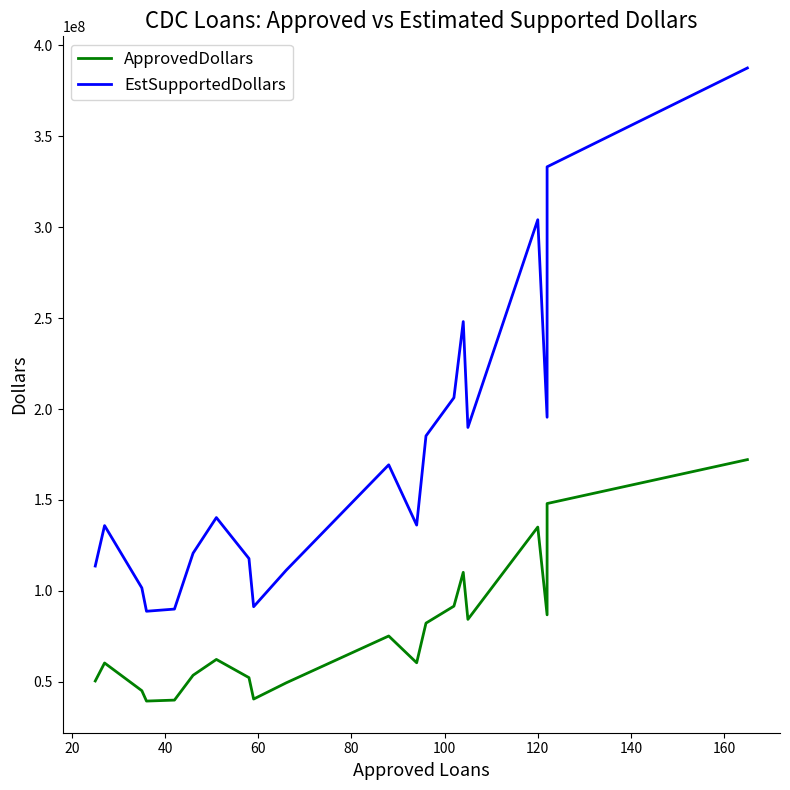

What position from the left is 80?

5